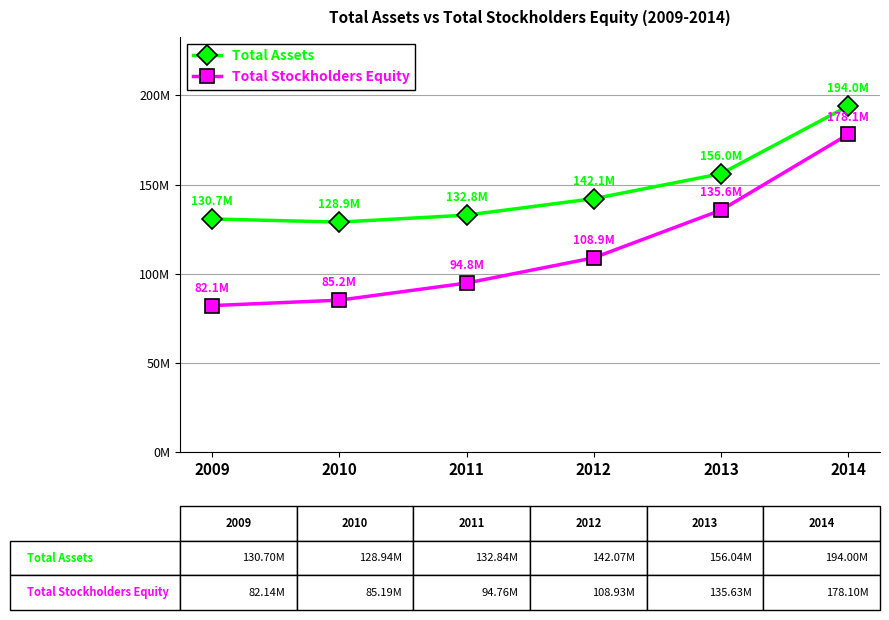

What is the sum of the Total Assets values at 2011 and 2009?

263545960